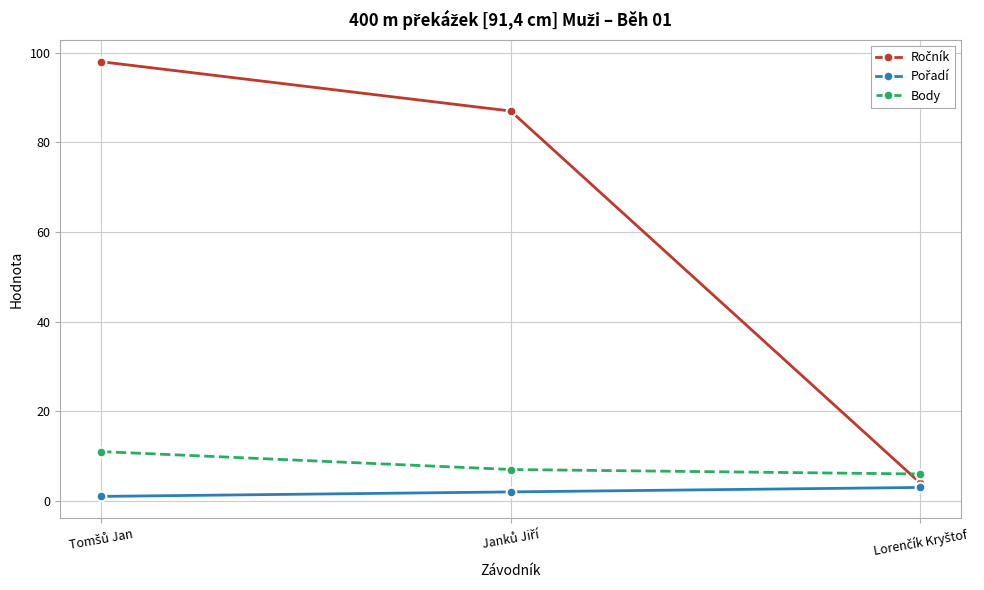

What is the greatest value displayed?

98